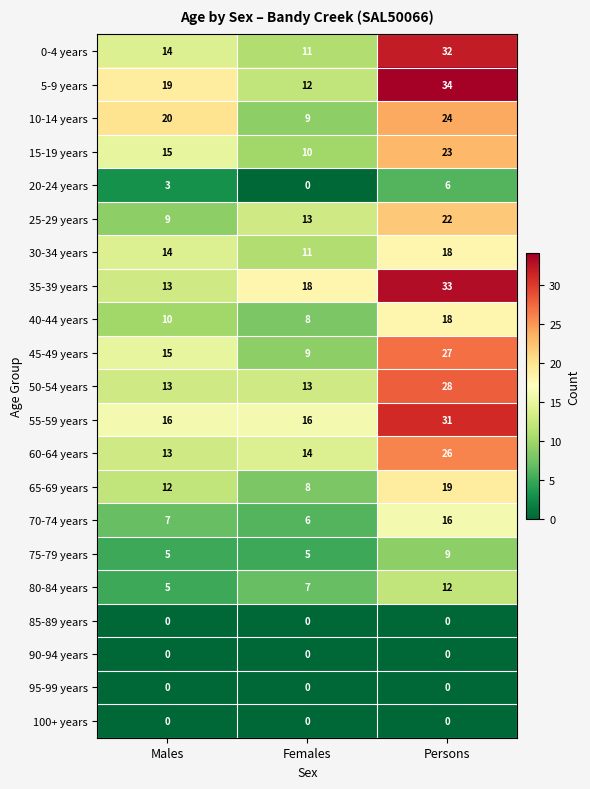

The value of 90-94 years at Persons is 0. True or false?

True